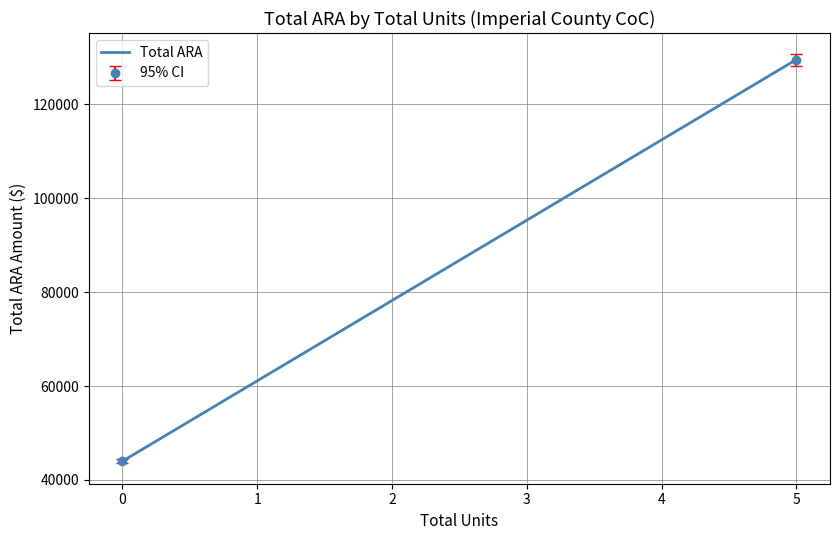

How many values are below 129503?

1